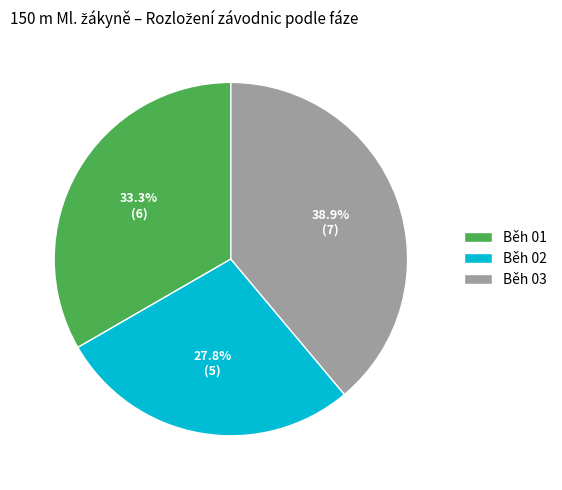

Rank the categories by value from highest to lowest.

Běh 03, Běh 01, Běh 02